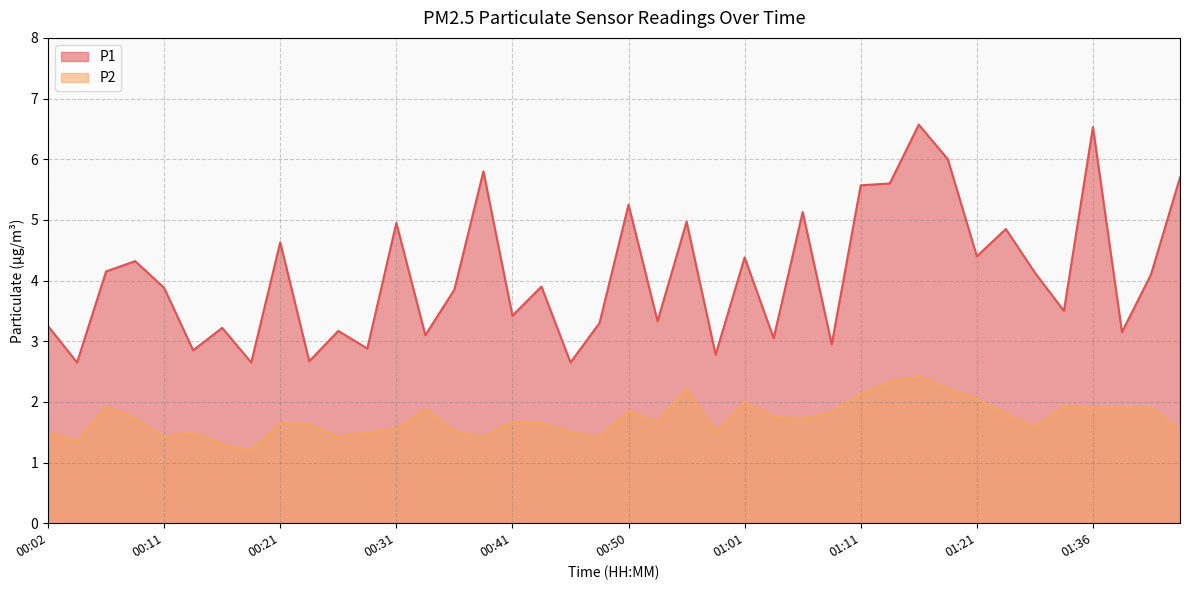

Reading right to left, list all the values displayed in this chart.

P1: 01:43=5.7	01:41=4.1	01:39=3.1	01:36=6.5	01:34=3.5	01:29=4.1	01:26=4.8	01:21=4.4	01:18=6.0	01:16=6.6	01:13=5.6	01:11=5.6	01:08=3.0	01:06=5.1	01:03=3.0	01:01=4.4	00:58=2.8	00:56=5.0	00:53=3.3	00:50=5.2	00:48=3.3	00:45=2.6	00:43=3.9	00:41=3.4	00:38=5.8	00:36=3.9	00:33=3.1	00:31=5.0	00:28=2.9	00:26=3.2	00:24=2.7	00:21=4.6	00:19=2.6	00:16=3.2	00:14=2.9	00:11=3.9	00:09=4.3	00:07=4.2	00:04=2.6	00:02=3.2
P2: 01:43=1.6	01:41=1.9	01:39=1.9	01:36=1.9	01:34=1.9	01:29=1.6	01:26=1.8	01:21=2.0	01:18=2.2	01:16=2.4	01:13=2.3	01:11=2.1	01:08=1.8	01:06=1.7	01:03=1.8	01:01=2.0	00:58=1.5	00:56=2.2	00:53=1.7	00:50=1.9	00:48=1.4	00:45=1.5	00:43=1.6	00:41=1.7	00:38=1.4	00:36=1.5	00:33=1.9	00:31=1.6	00:28=1.5	00:26=1.4	00:24=1.6	00:21=1.6	00:19=1.2	00:16=1.3	00:14=1.5	00:11=1.4	00:09=1.7	00:07=1.9	00:04=1.4	00:02=1.5